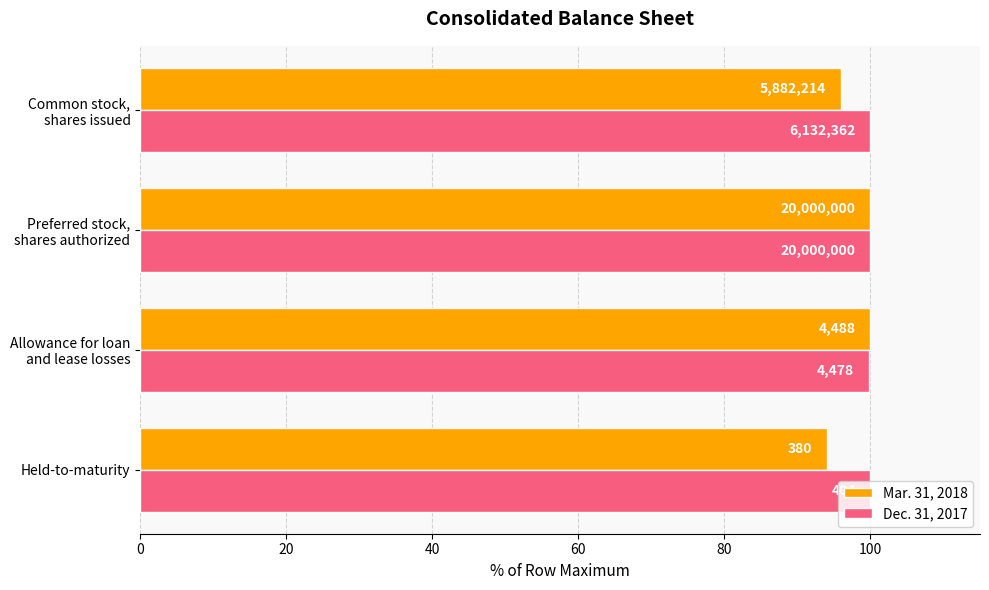

What is the average value of the Dec. 31, 2017 series?

99.9